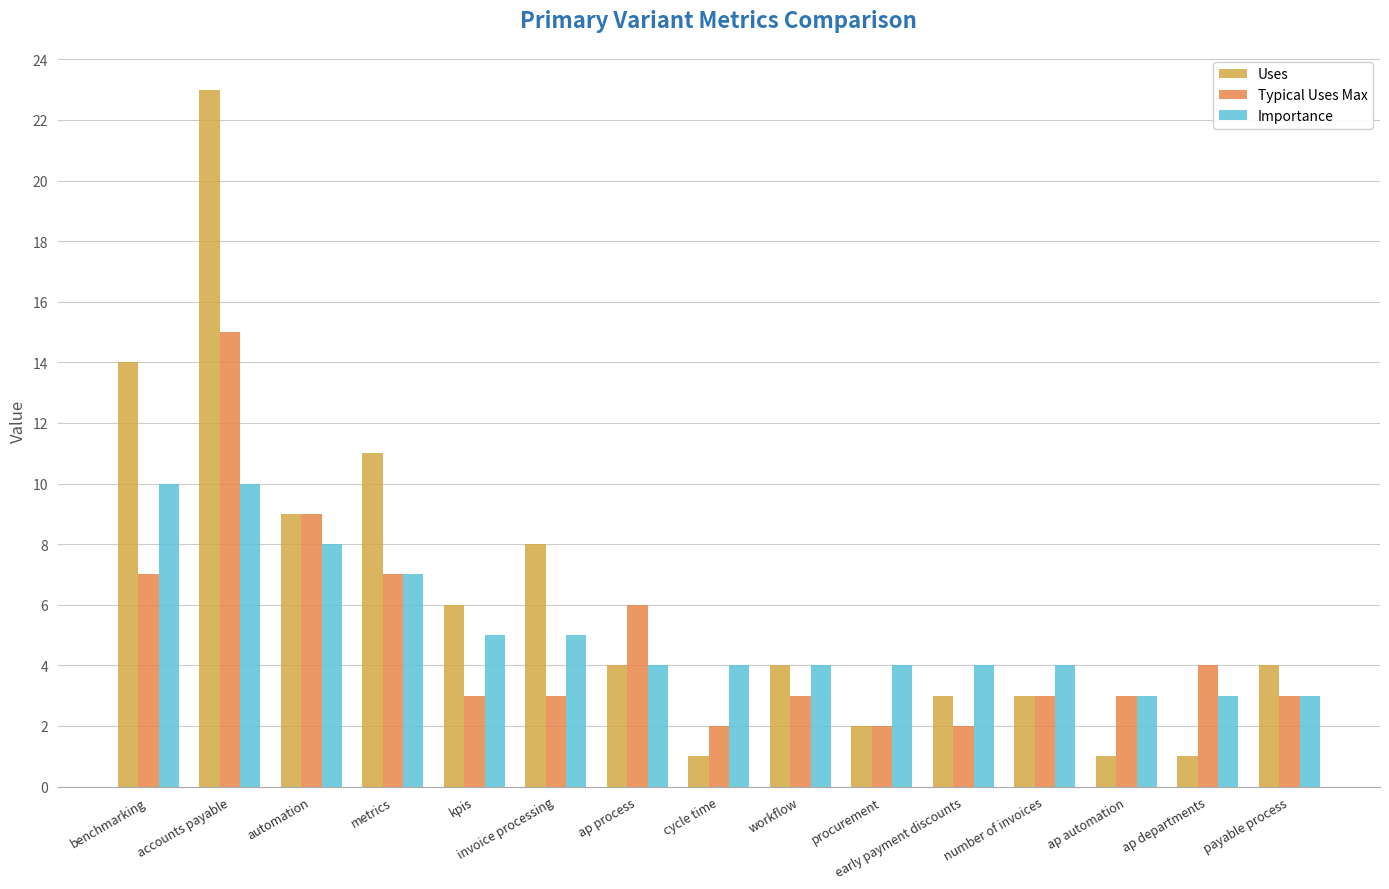

What is the value of the Uses bar at the 12th from the left?

3